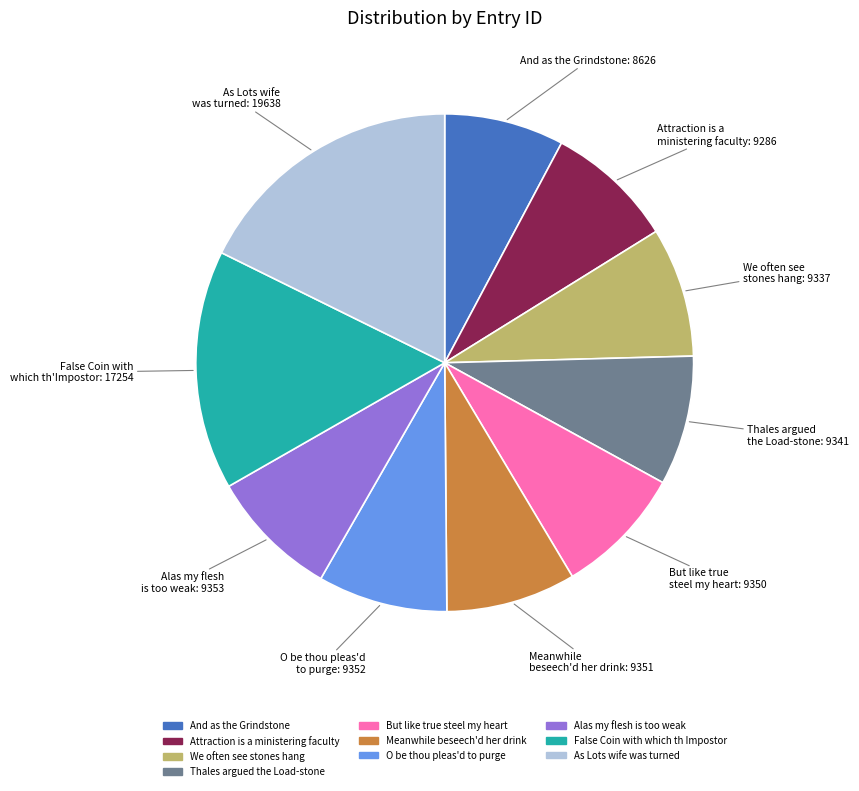

What is the ratio of the value at Alas my flesh is too weak to the value at As Lots wife was turned?

0.5